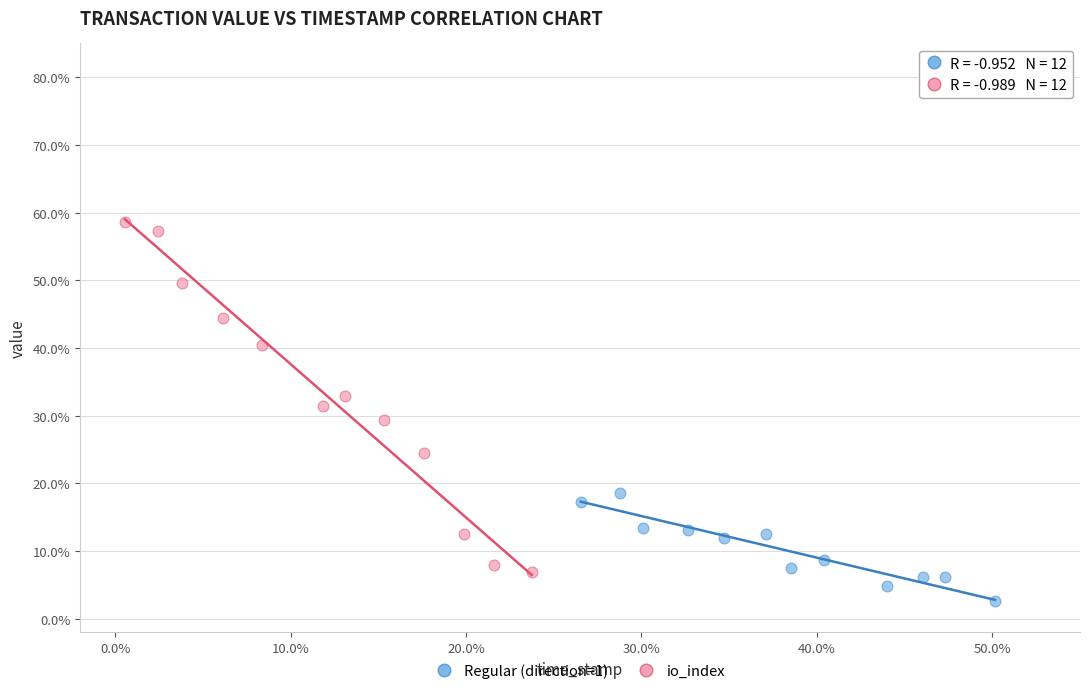

Which series contains the lowest Y value?

Regular (direction=1)